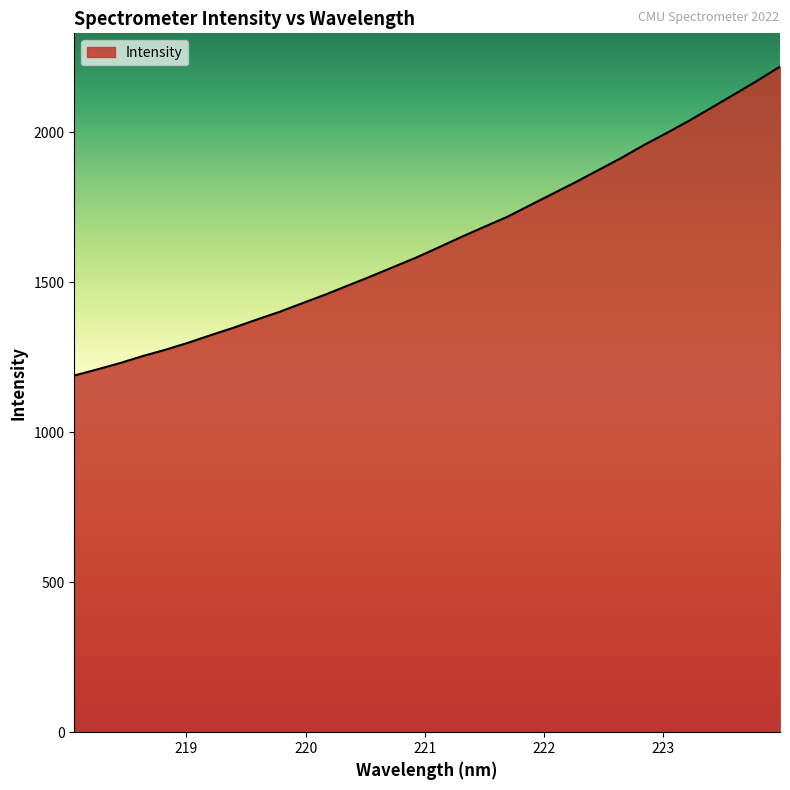

What is the minimum value shown in the chart?

1189.1